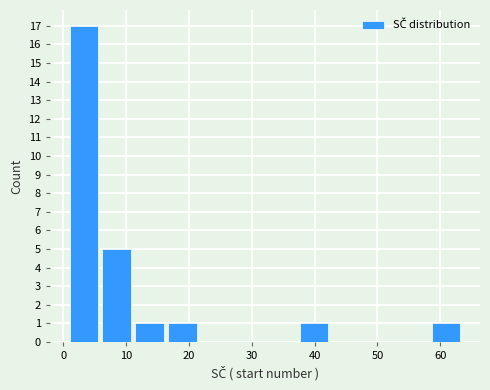

Which range on the x-axis has the tallest bar?

1 to 6